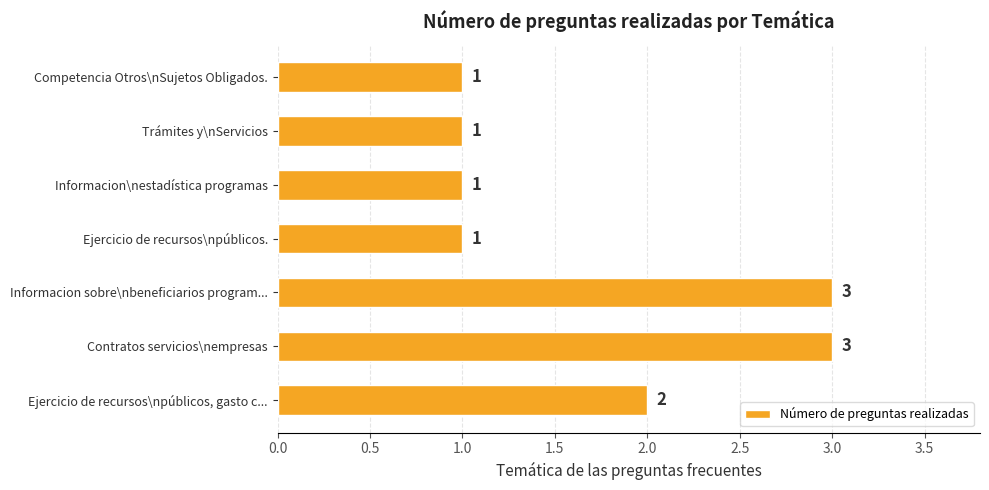

Between Ejercicio de recursos\npúblicos, gasto c... and Informacion\nestadística programas, which is larger?

Ejercicio de recursos\npúblicos, gasto c...